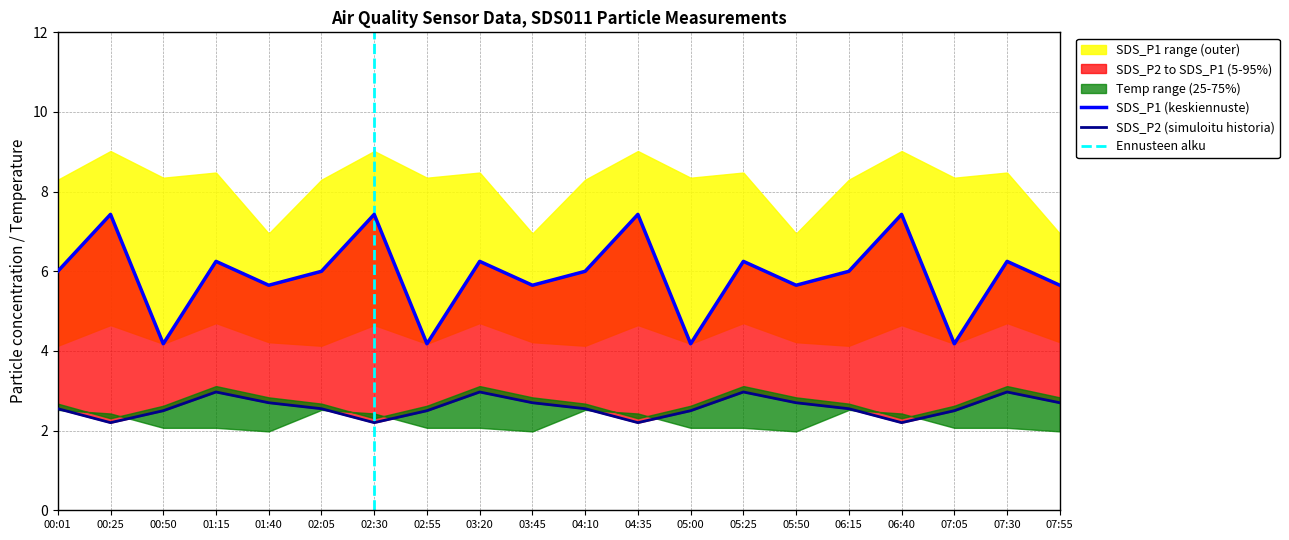

How many interior local peaks does the SDS_P1 series have?

8